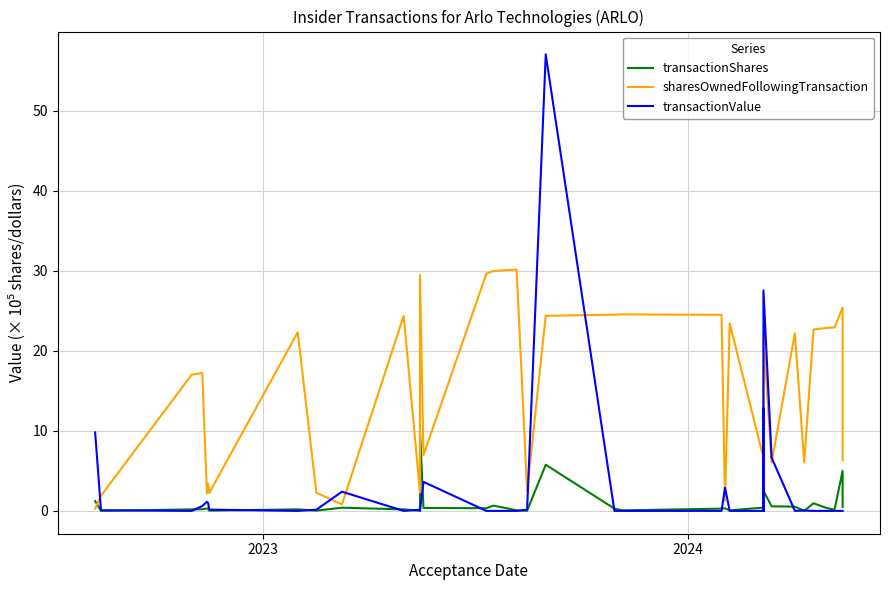

What is the average value of the transactionShares series?

1.0